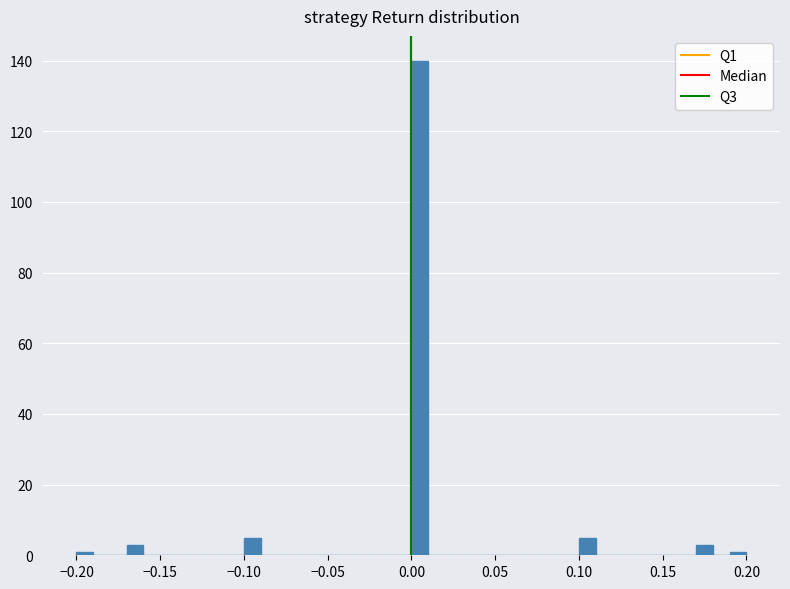

Read against the x-axis, roughly where is the centre of the tallest bar?

0.005